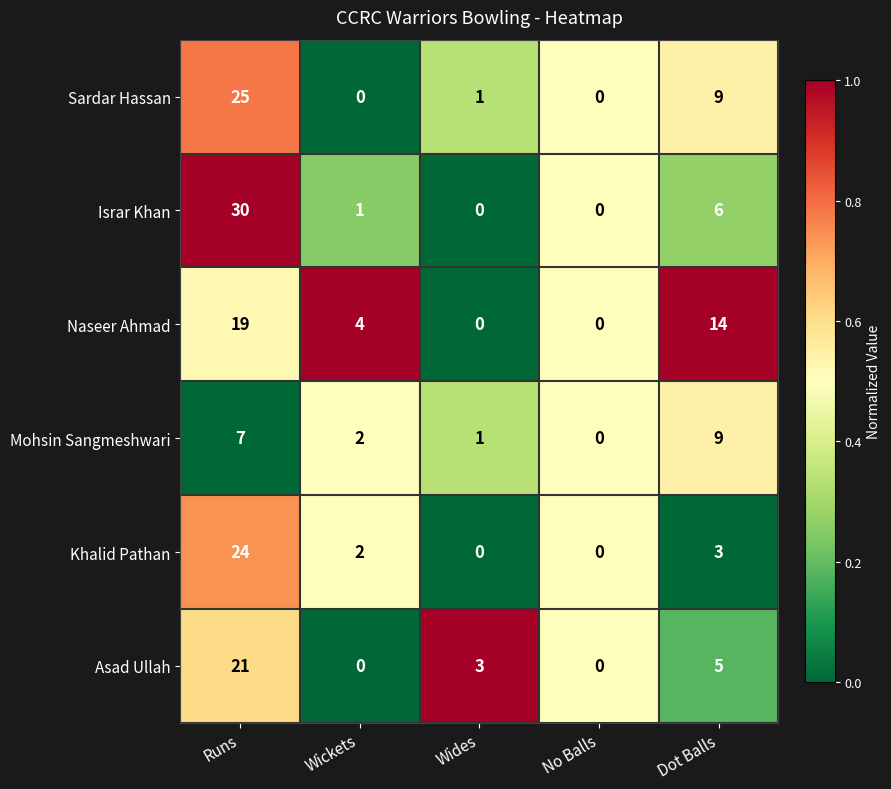

Reading left to right, what are all the values shown in this chart?

Sardar Hassan: 25	0	1	0	9
Israr Khan: 30	1	0	0	6
Naseer Ahmad: 19	4	0	0	14
Mohsin Sangmeshwari: 7	2	1	0	9
Khalid Pathan: 24	2	0	0	3
Asad Ullah: 21	0	3	0	5